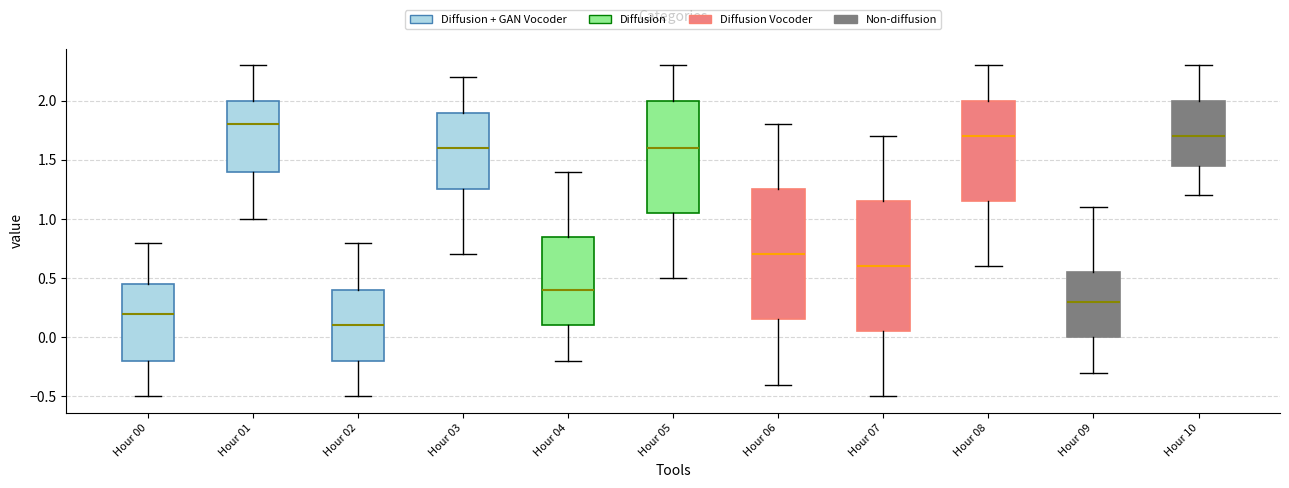

Reading left to right, read every box against the y-axis: the position of its median line, the range the box covers, and the ends of its whiskers. The values are not printed on the chart, so give them approximately, as read against the axis.

Hour 00: median 0.20, box -0.20 to 0.45, whiskers -0.50 to 0.80
Hour 01: median 1.80, box 1.40 to 2.00, whiskers 1.00 to 2.30
Hour 02: median 0.10, box -0.20 to 0.40, whiskers -0.50 to 0.80
Hour 03: median 1.60, box 1.25 to 1.90, whiskers 0.70 to 2.20
Hour 04: median 0.40, box 0.10 to 0.85, whiskers -0.20 to 1.40
Hour 05: median 1.60, box 1.05 to 2.00, whiskers 0.50 to 2.30
Hour 06: median 0.70, box 0.15 to 1.25, whiskers -0.40 to 1.80
Hour 07: median 0.60, box 0.05 to 1.15, whiskers -0.50 to 1.70
Hour 08: median 1.70, box 1.15 to 2.00, whiskers 0.60 to 2.30
Hour 09: median 0.30, box 0.00 to 0.55, whiskers -0.30 to 1.10
Hour 10: median 1.70, box 1.45 to 2.00, whiskers 1.20 to 2.30